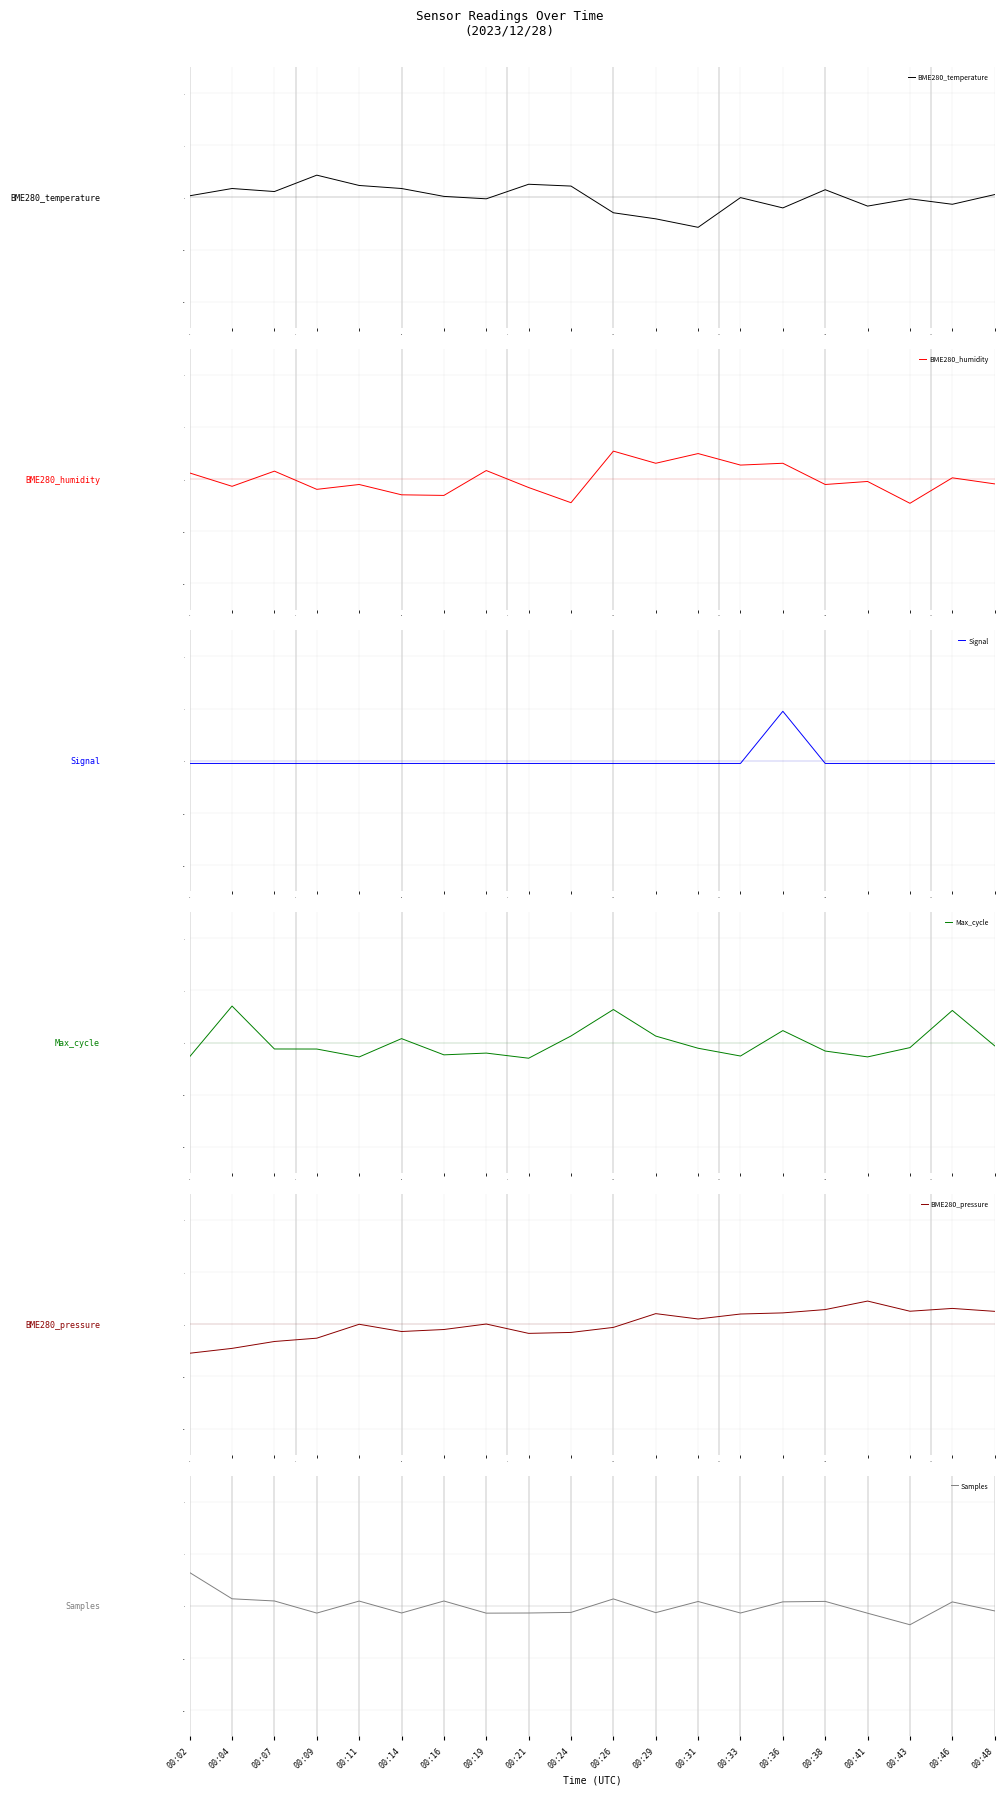

How many intersections are there between Max_cycle and BME280_pressure?

9